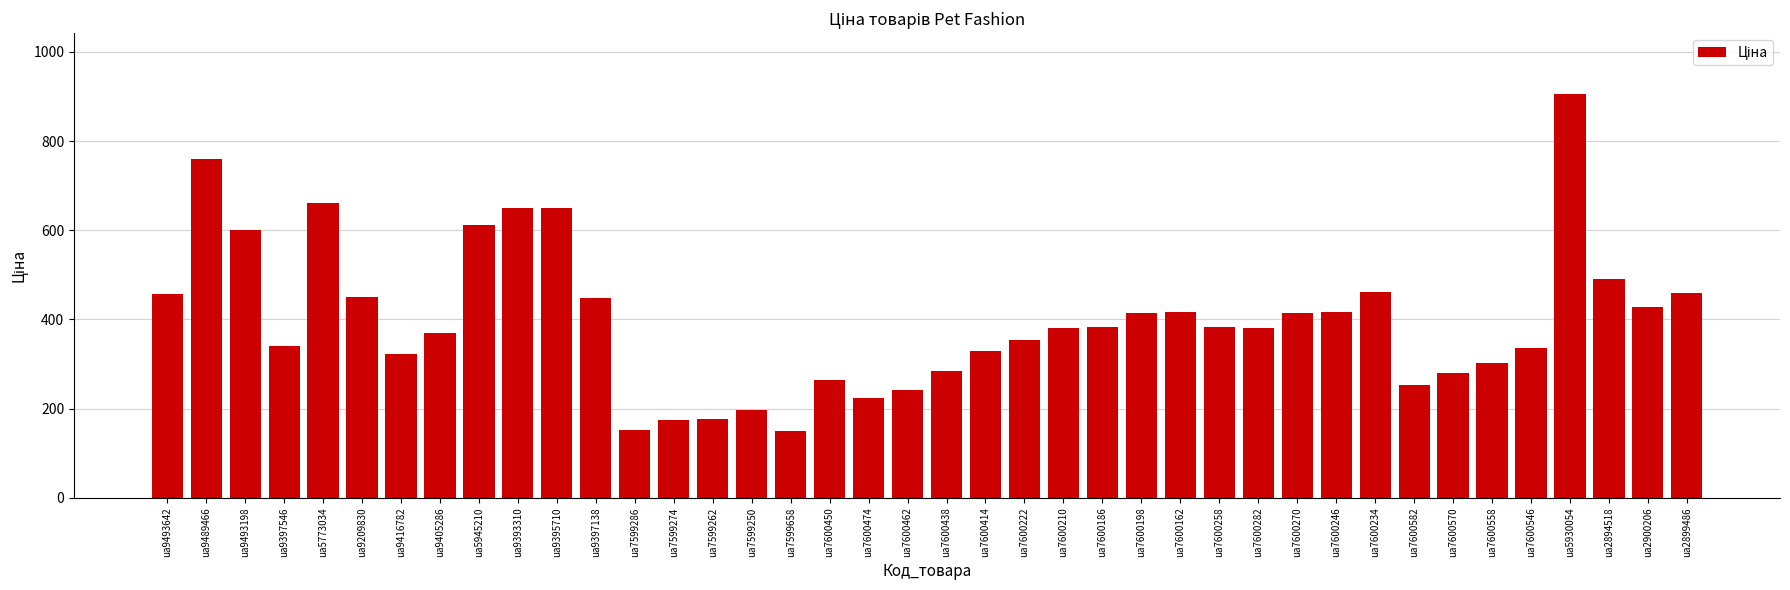

What is the maximum value shown in the chart?

906